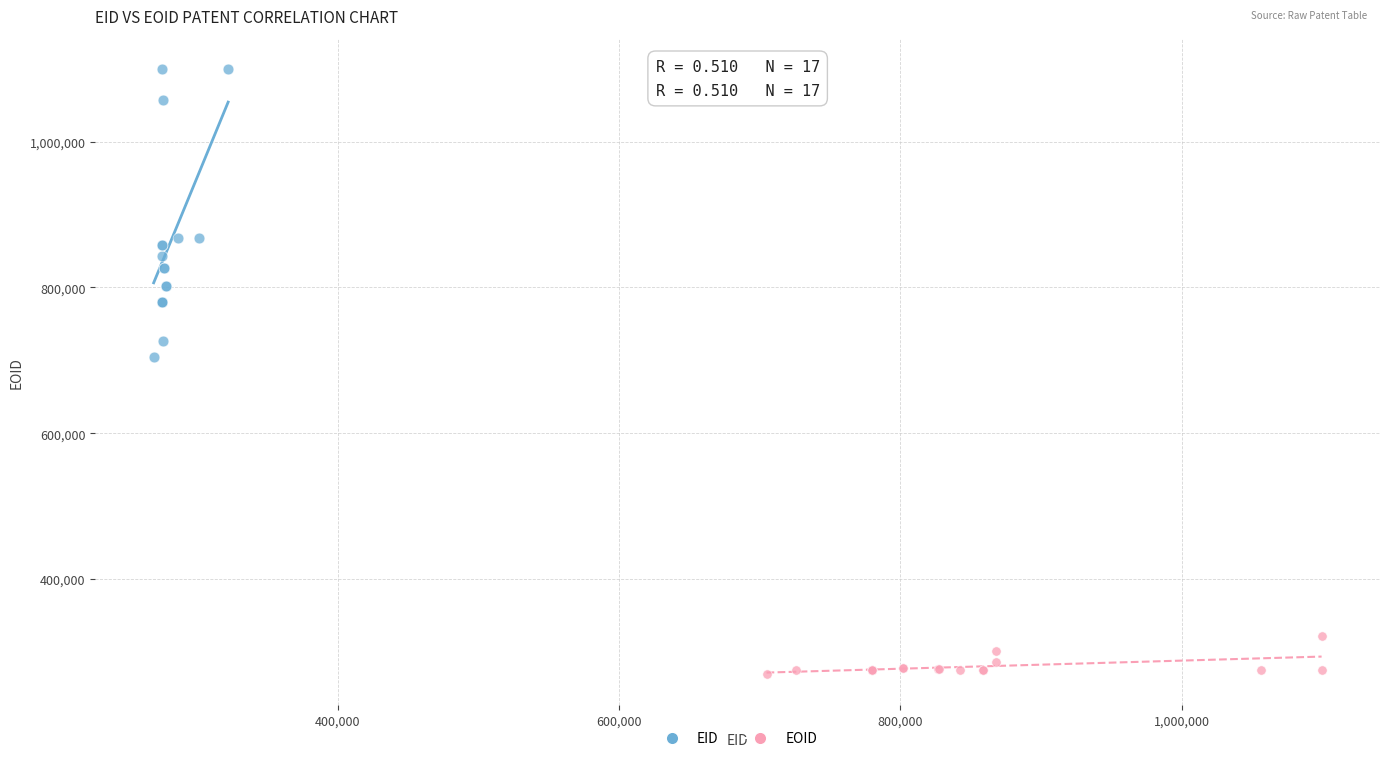

Which series contains the highest Y value?

EID